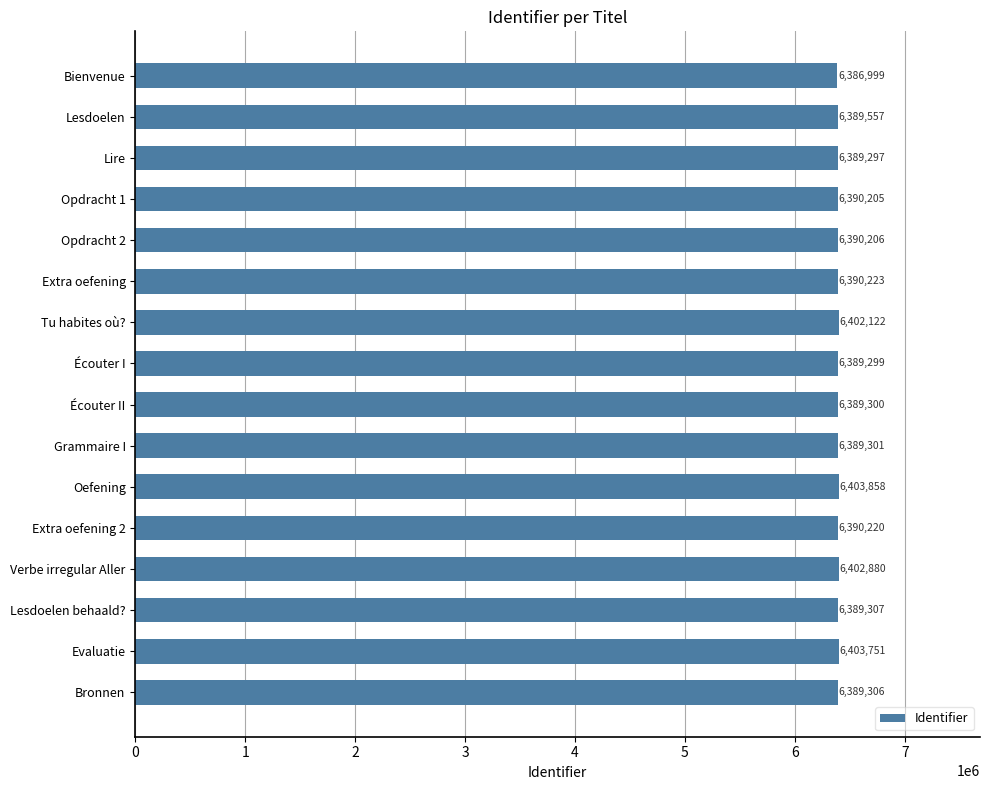

Reading top to bottom, what are all the values shown in this chart?

Bienvenue=6386999	Lesdoelen=6389557	Lire=6389297	Opdracht 1=6390205	Opdracht 2=6390206	Extra oefening=6390223	Tu habites où?=6402122	Écouter I=6389299	Écouter II=6389300	Grammaire I=6389301	Oefening=6403858	Extra oefening 2=6390220	Verbe irregular Aller=6402880	Lesdoelen behaald?=6389307	Evaluatie=6403751	Bronnen=6389306